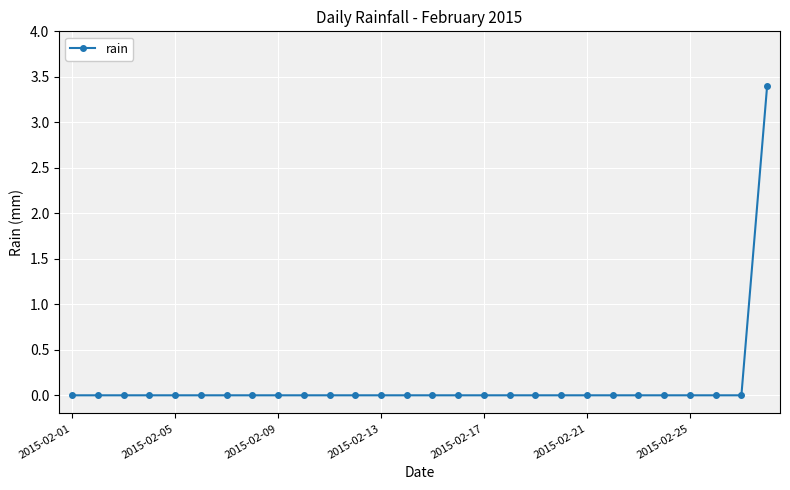

Does the chart display data point markers on the line(s)?

Yes